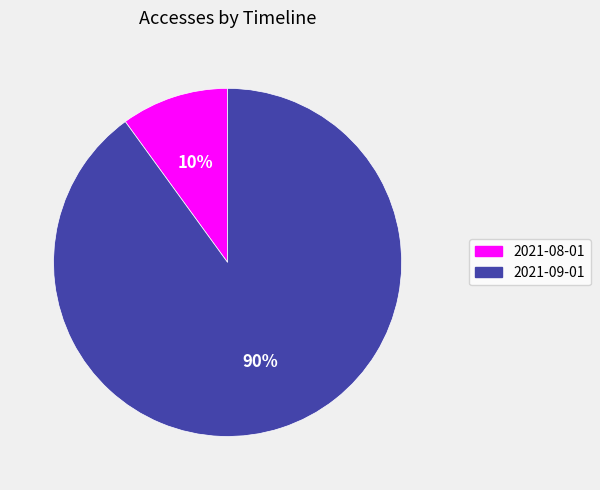

To the nearest percent, what is the combined percentage of 2021-08-01 and 2021-09-01?

100%